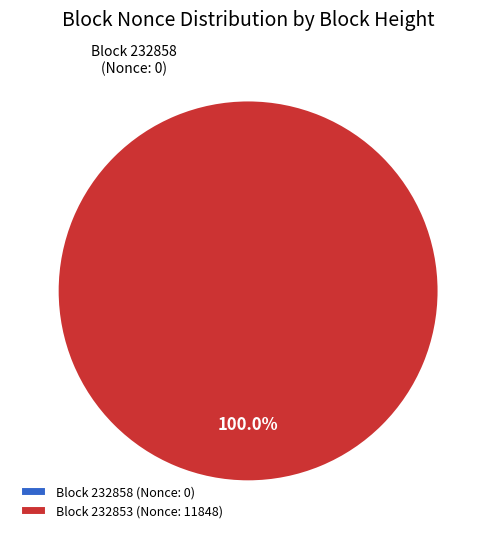

Rank the categories by value from highest to lowest.

232853, 232858